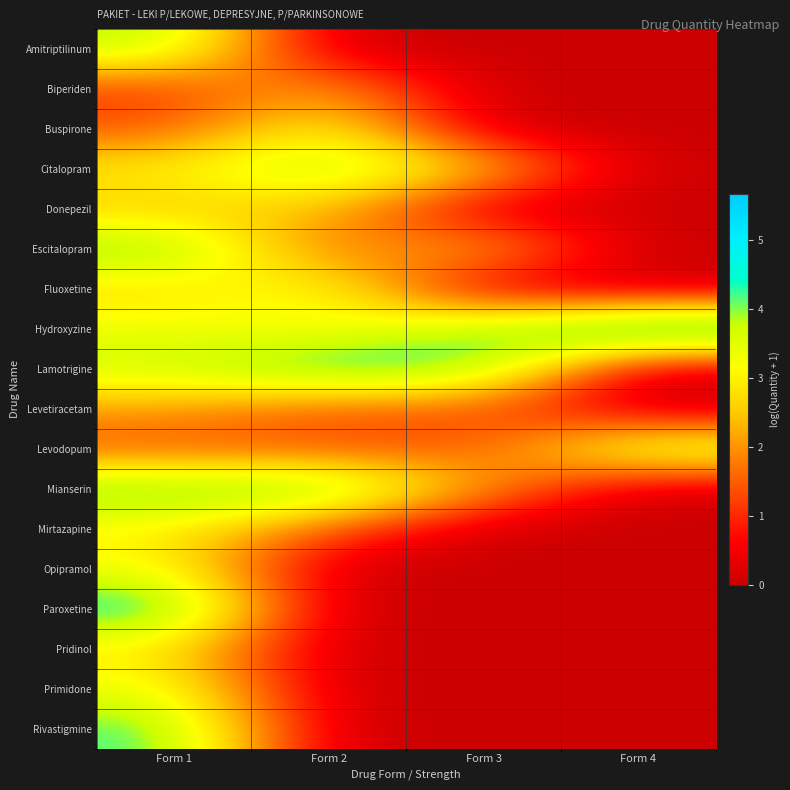

Which series has the largest total across all categories?

Hydroxyzine